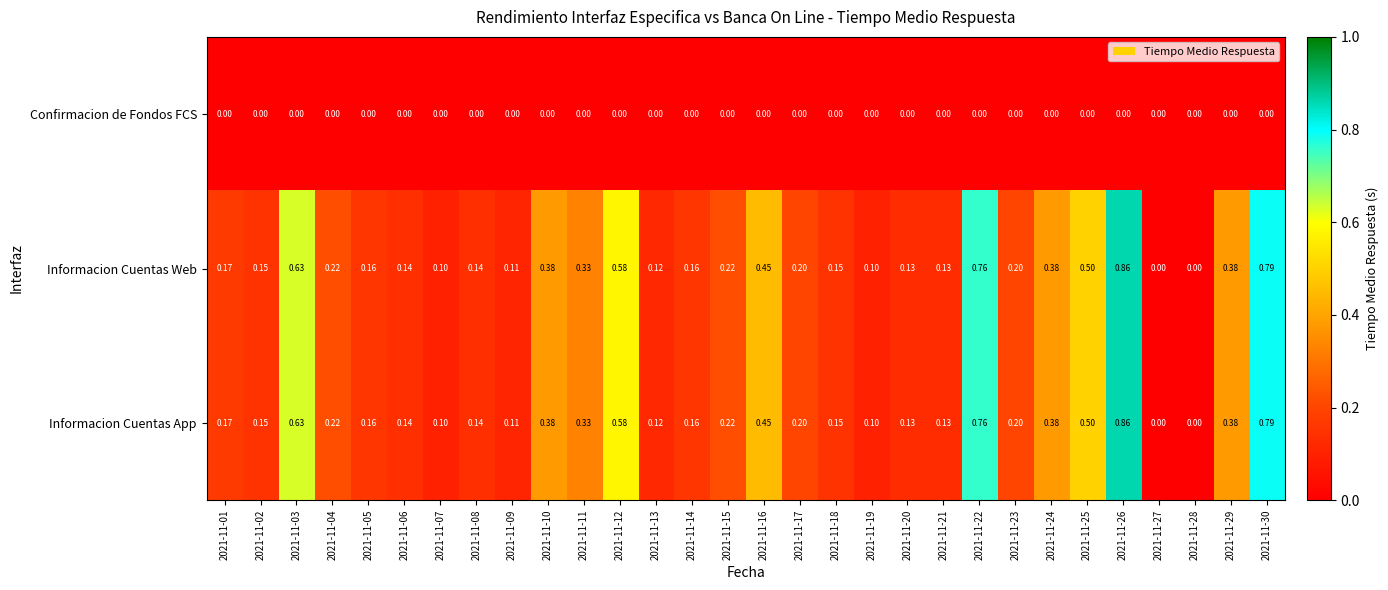

What is the total value across all series at 2021-11-13?

0.2